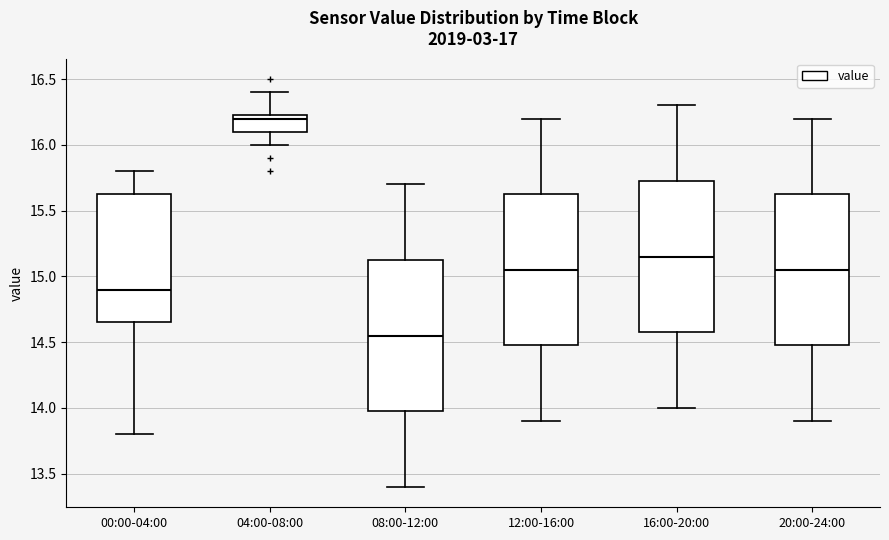

Reading left to right, transcribe this box plot: for each box, give where its median line is, the range the box spans, and where its two whiskers end, as read against the y-axis. The values are not printed on the chart, so give them approximately, as read against the axis.

00:00-04:00: median 14.90, box 14.65 to 15.65, whiskers 13.80 to 15.80
04:00-08:00: median 16.20, box 16.10 to 16.25, whiskers 16.00 to 16.40
08:00-12:00: median 14.55, box 14.00 to 15.15, whiskers 13.40 to 15.70
12:00-16:00: median 15.05, box 14.50 to 15.65, whiskers 13.90 to 16.20
16:00-20:00: median 15.15, box 14.60 to 15.75, whiskers 14.00 to 16.30
20:00-24:00: median 15.05, box 14.50 to 15.65, whiskers 13.90 to 16.20